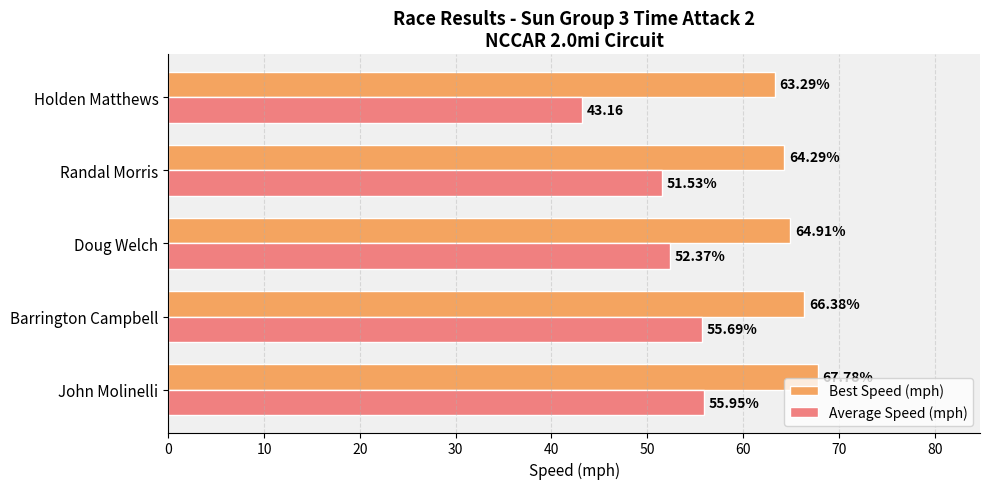

Which category has the highest value across all series?

John Molinelli